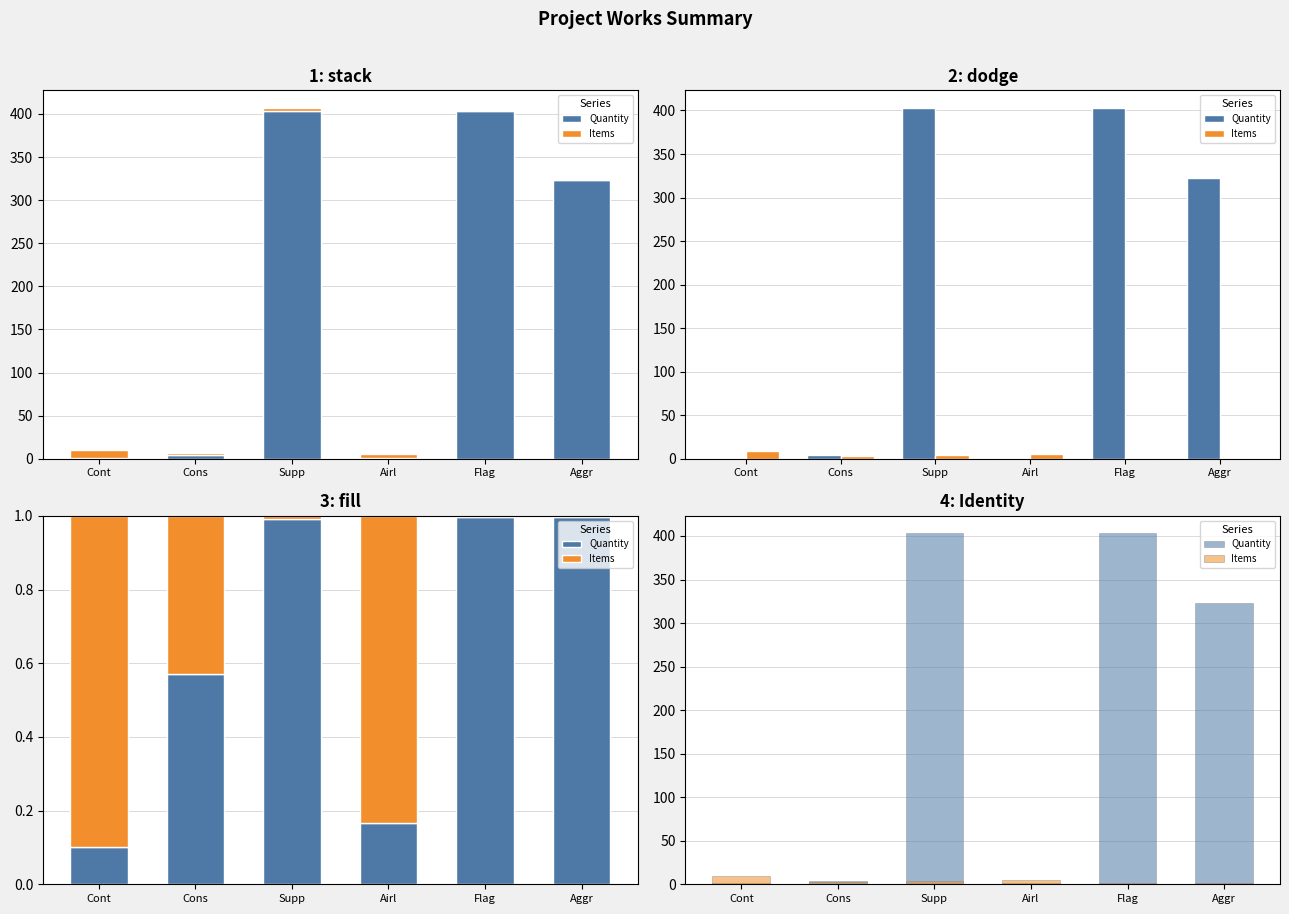

Reading left to right, extract all data points from this chart.

Quantity: 1	4	403	1	403	323
Items: 9	3	4	5	1	1